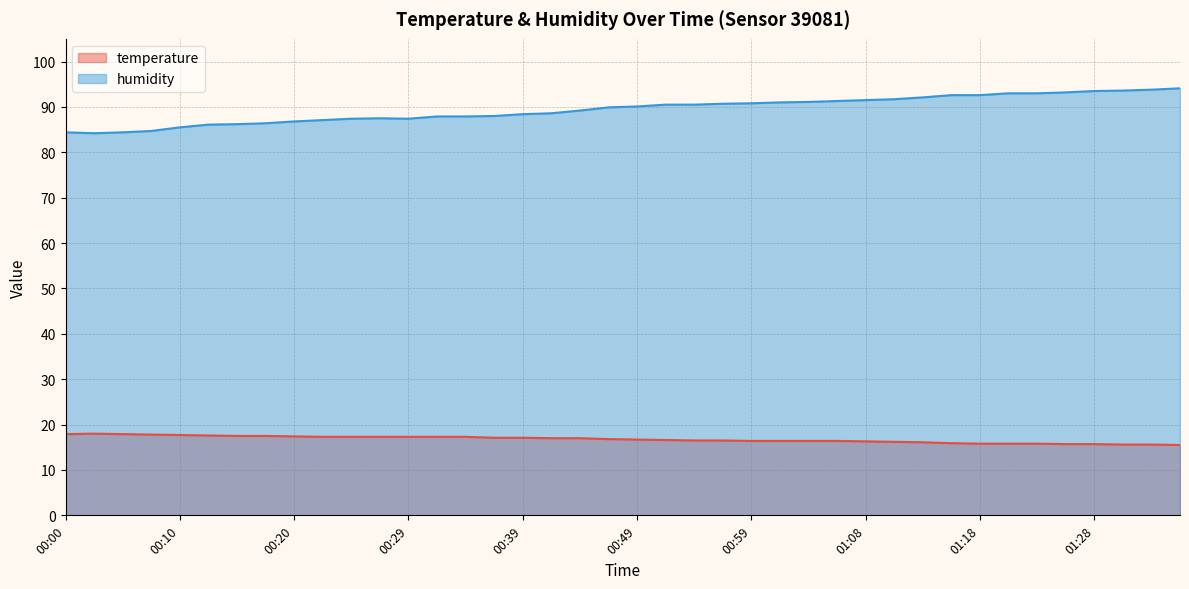

How many interior local peaks does the temperature series have?

1